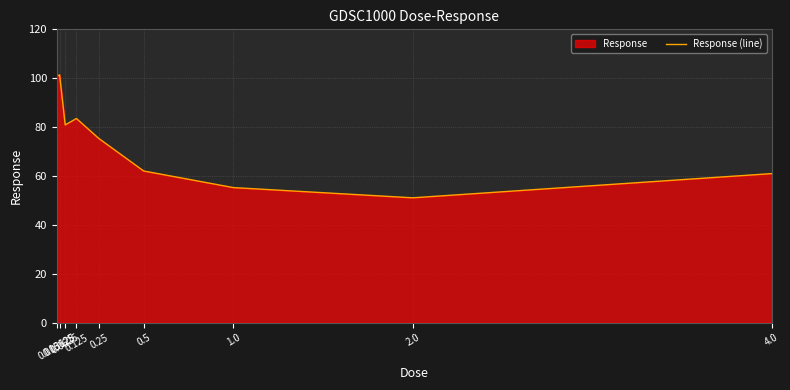

At which label is the value closest to 76?

0.25